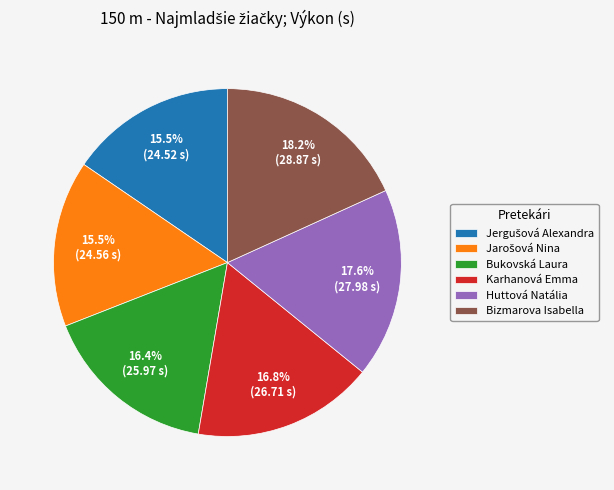

Is the sum of Bizmarova Isabella and Karhanová Emma greater than half?

No